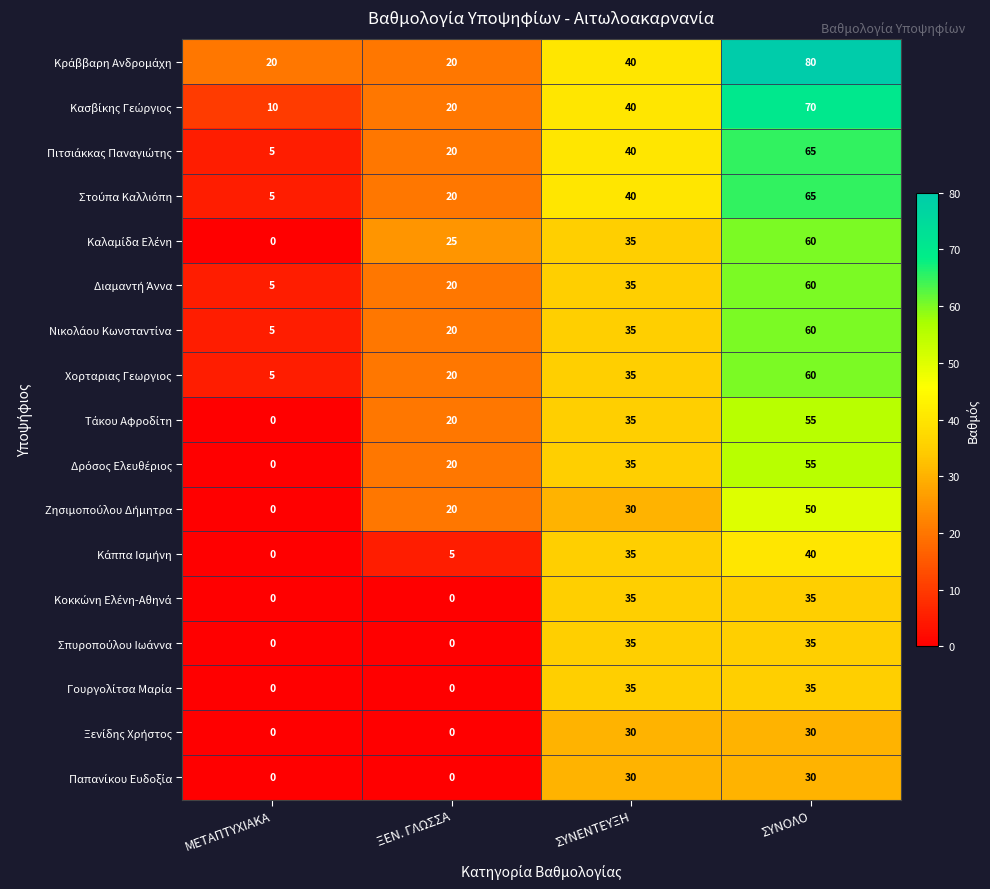

What is the spread (max minus min) of values at ΣΥΝΟΛΟ?

50